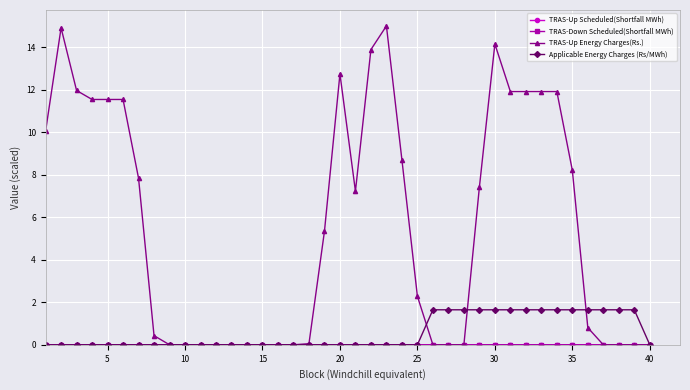

What is the highest value of the TRAS-Up Energy Charges(Rs.) series?

15.0